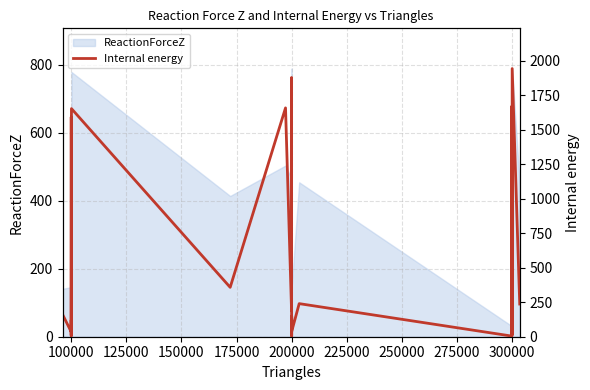

How many values are below 144?

18